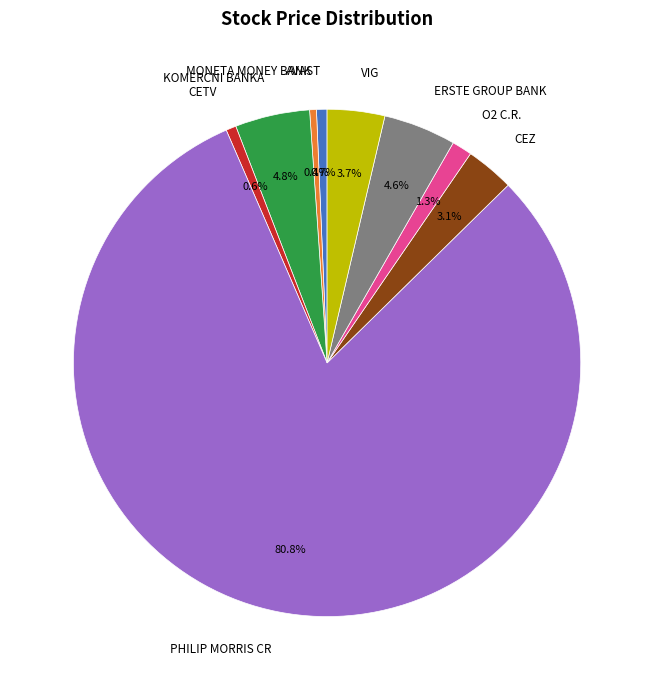

Which slice is the largest?

PHILIP MORRIS CR